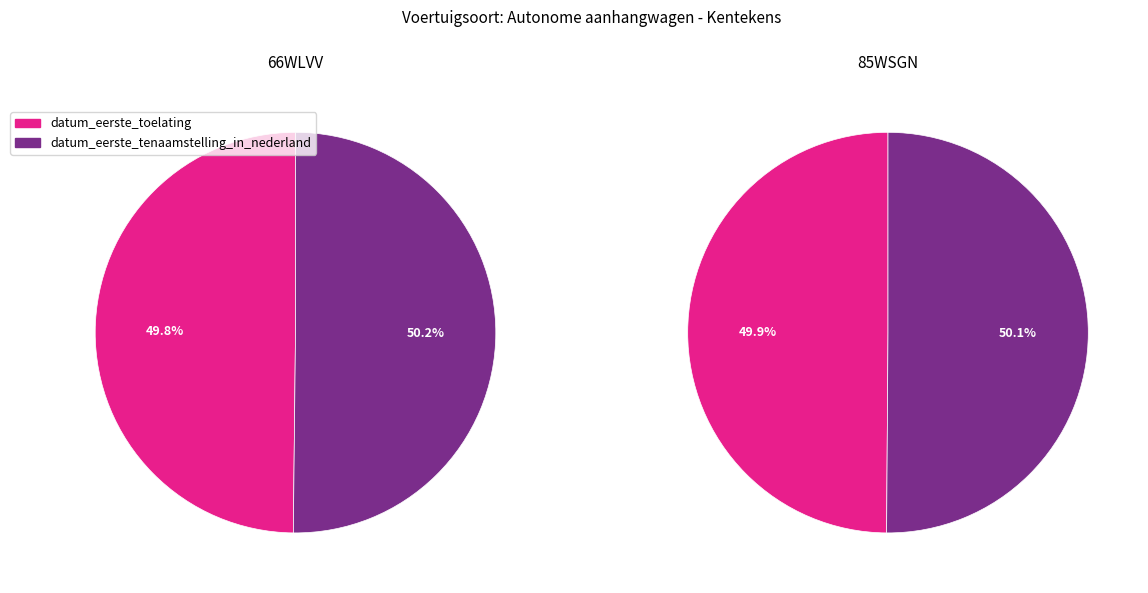

How many segments does this pie chart have?

2